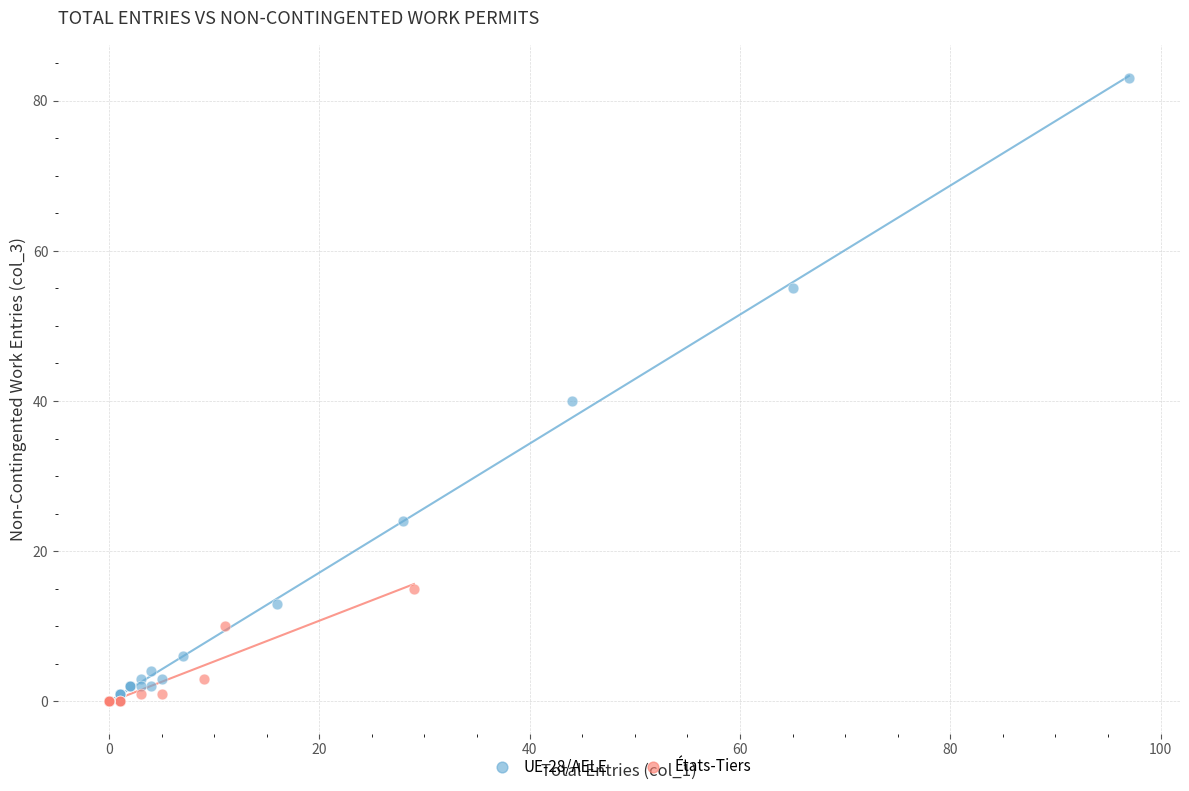

Which series has the largest Y range (max minus min)?

UE-28/AELE